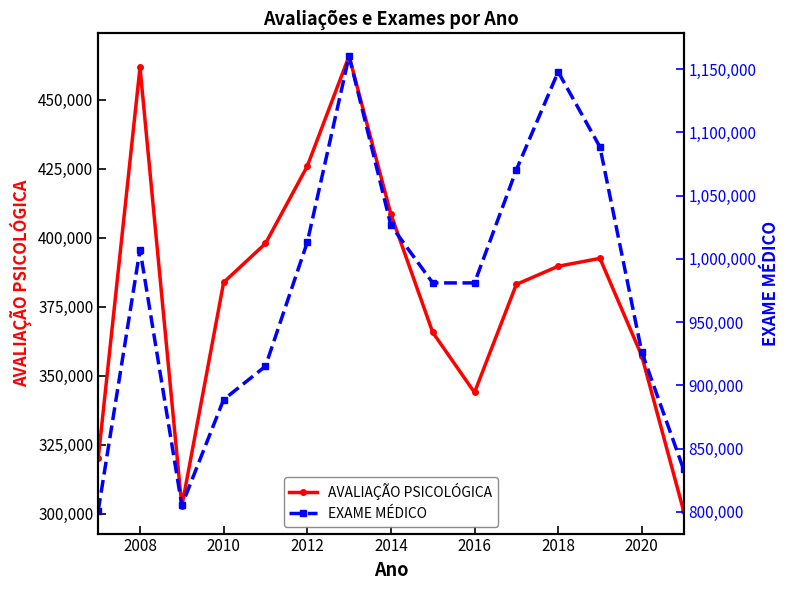

List the series in order of their overall mean, highest first.

EXAME MÉDICO, AVALIAÇÃO PSICOLÓGICA